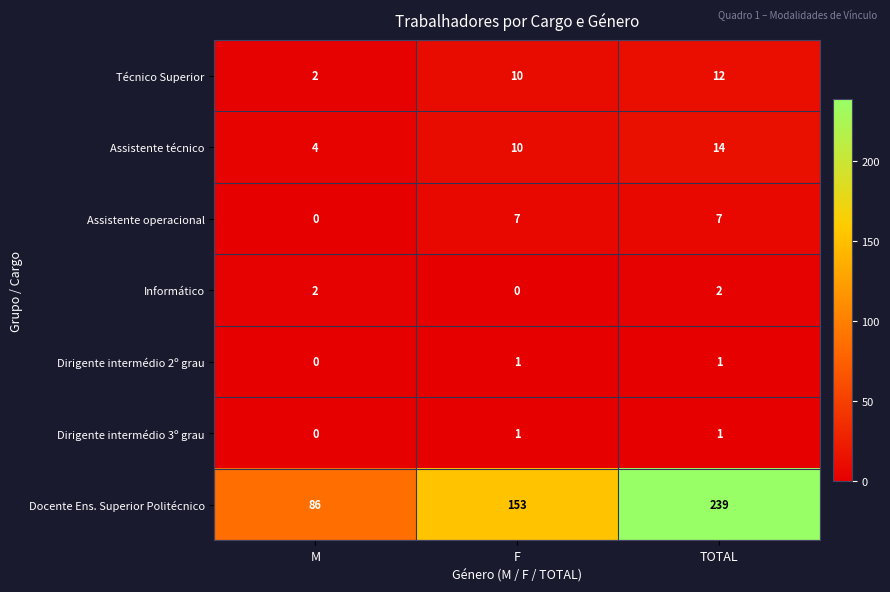

What is the total value across all series at TOTAL?

276